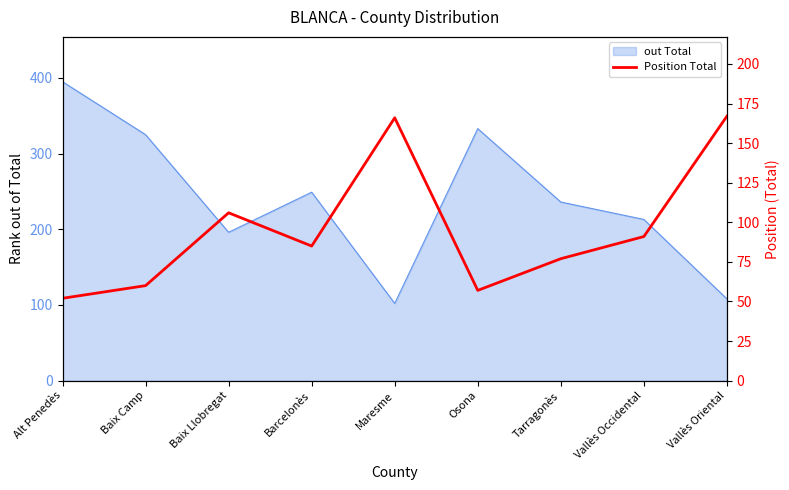

What is the difference between the maximum and second lowest values?

110